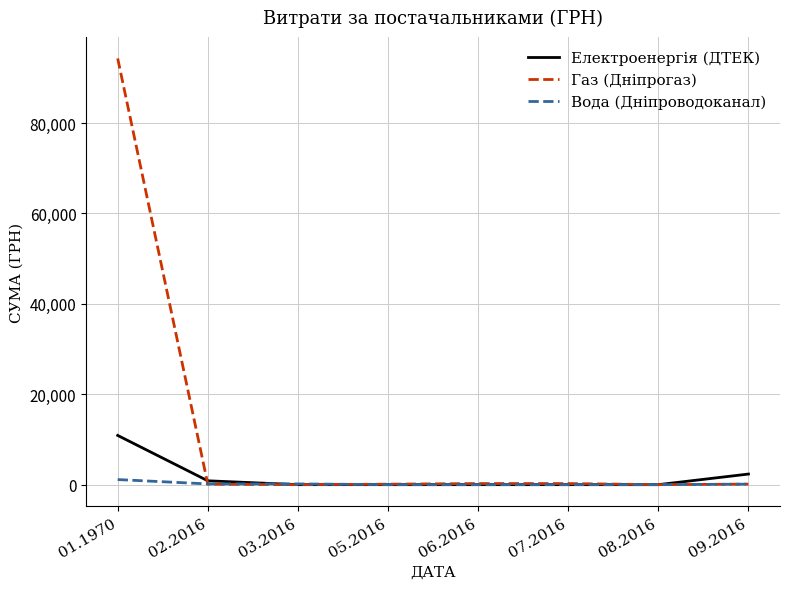

Which series ends up on top after the final intersection of Газ (Дніпрогаз) and Електроенергія (ДТЕК)?

Електроенергія (ДТЕК)